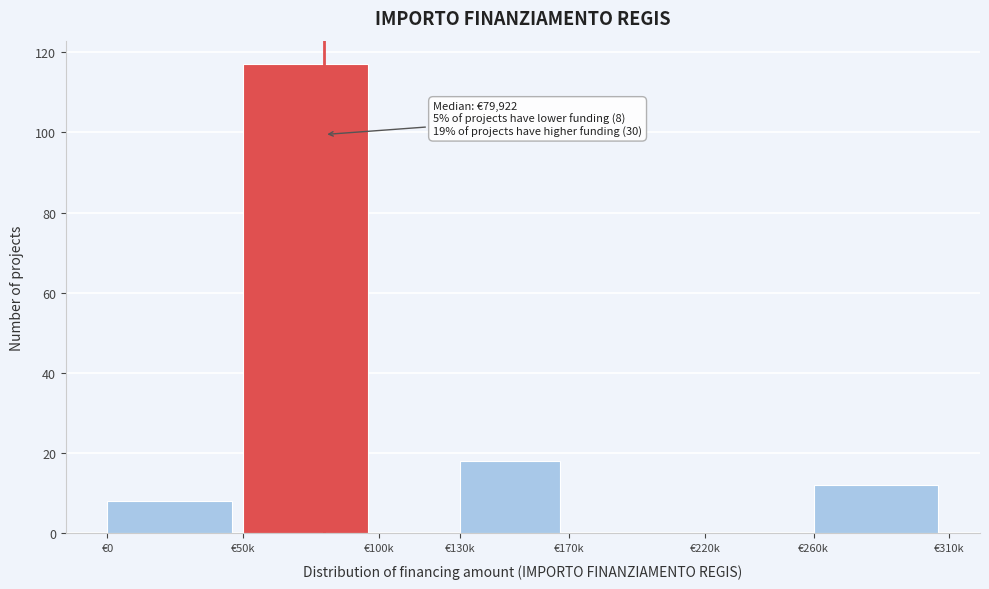

Reading right to left, extract all data points from this chart.

€260k=12	€220k=0	€170k=0	€130k=18	€100k=0	€50k=117	€0=8